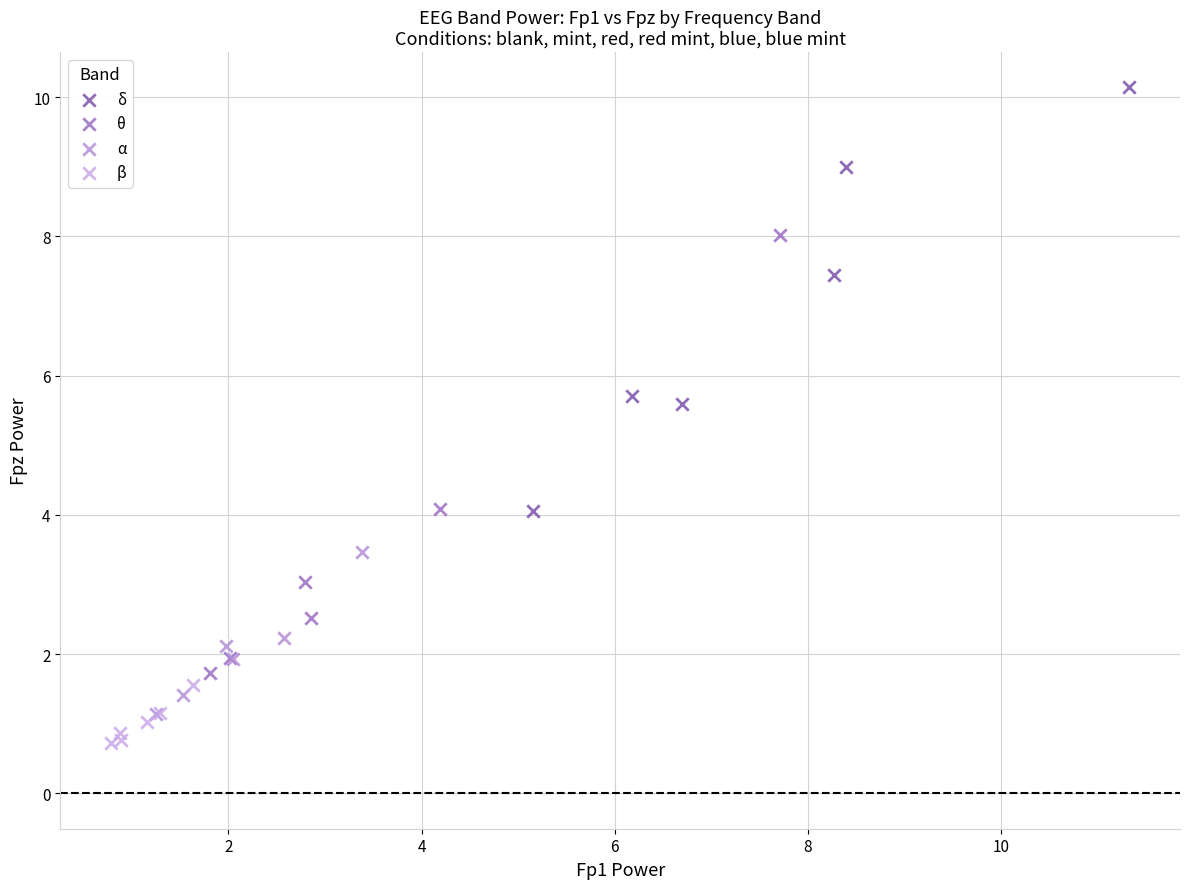

Which series contains the highest Y value?

δ